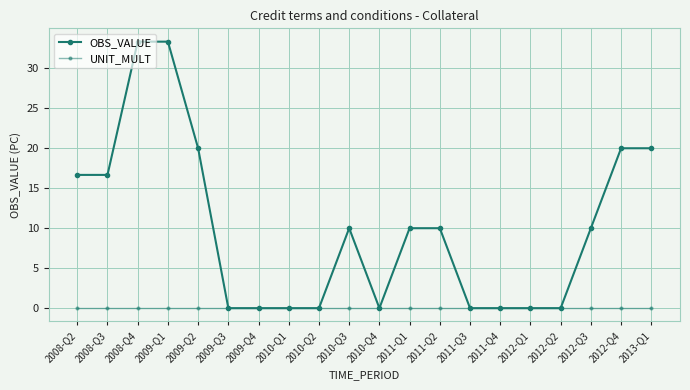

True or false: OBS_VALUE and UNIT_MULT intersect in this chart.

False